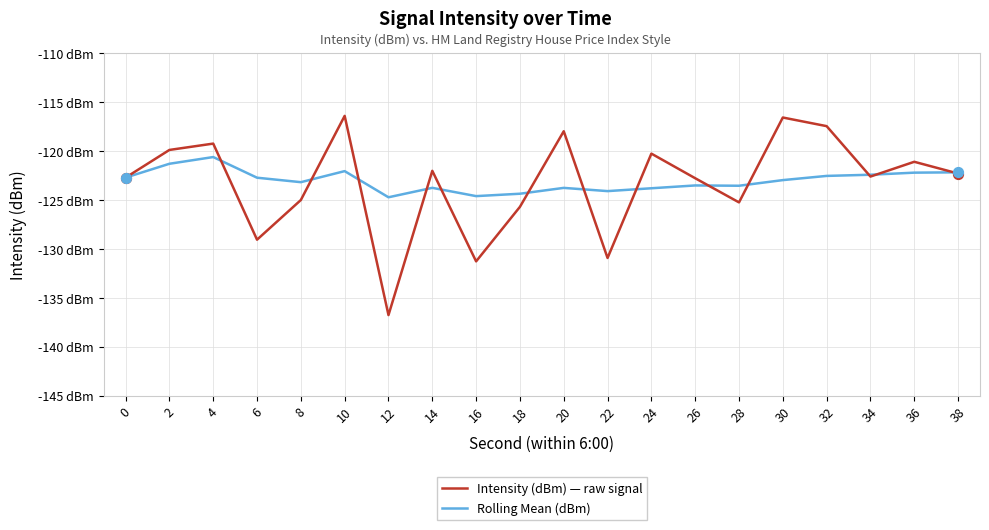

Does the chart have visible grid lines?

Yes